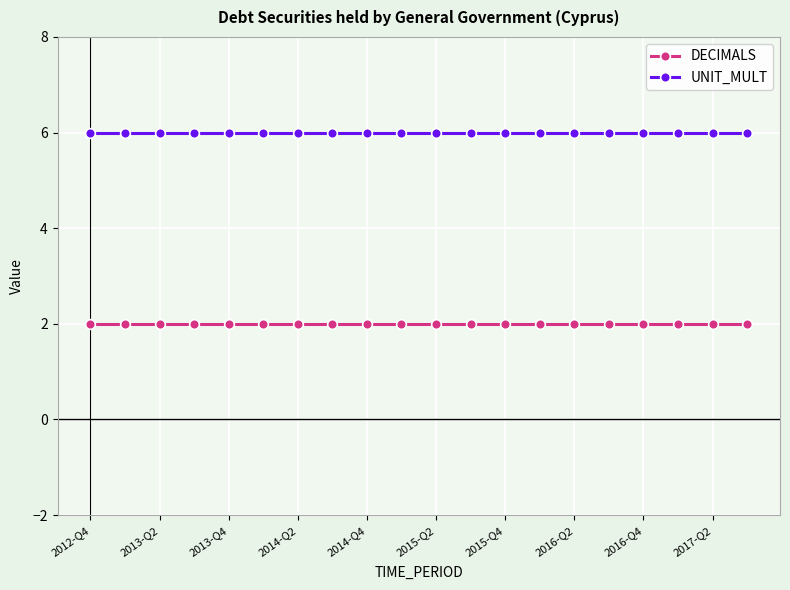

List the series in order of their overall mean, highest first.

UNIT_MULT, DECIMALS